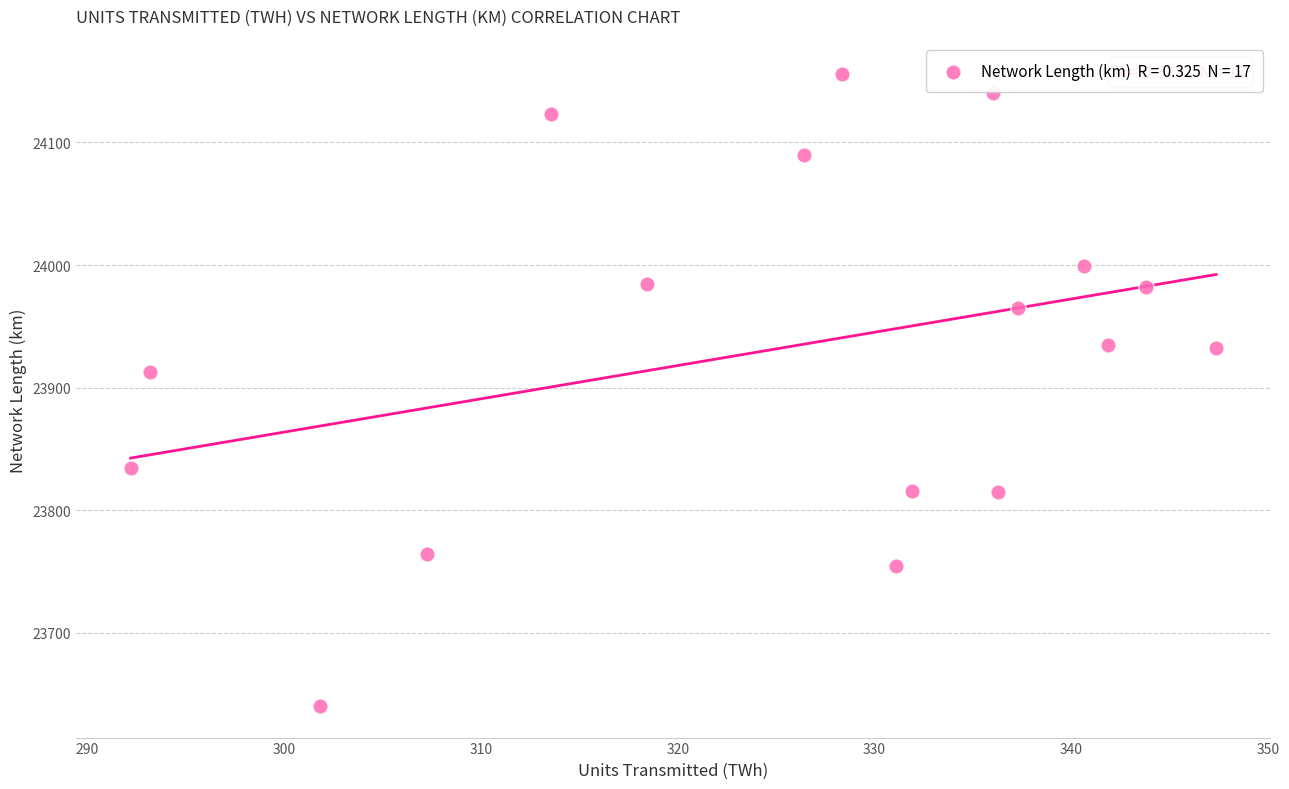

What is the range of X values (max minus min)?

55.2